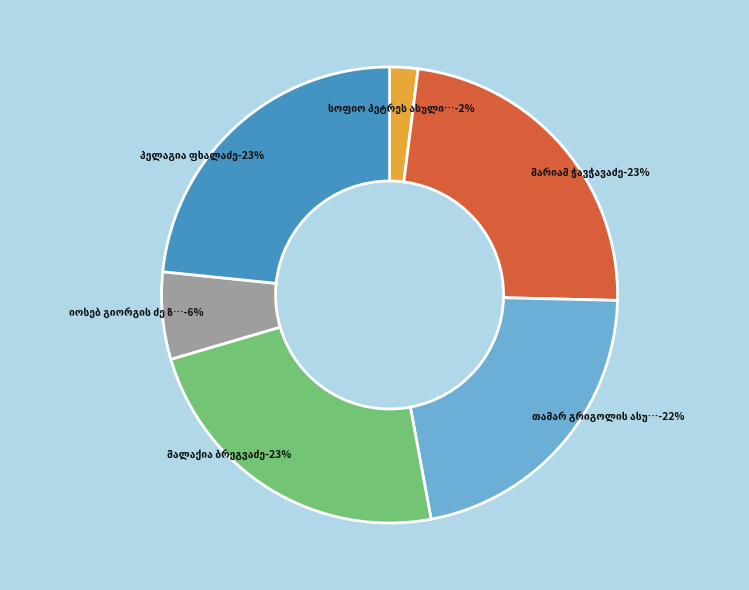

What portion of the pie excludes მალაქია ბრეგვაძე?

76.6%